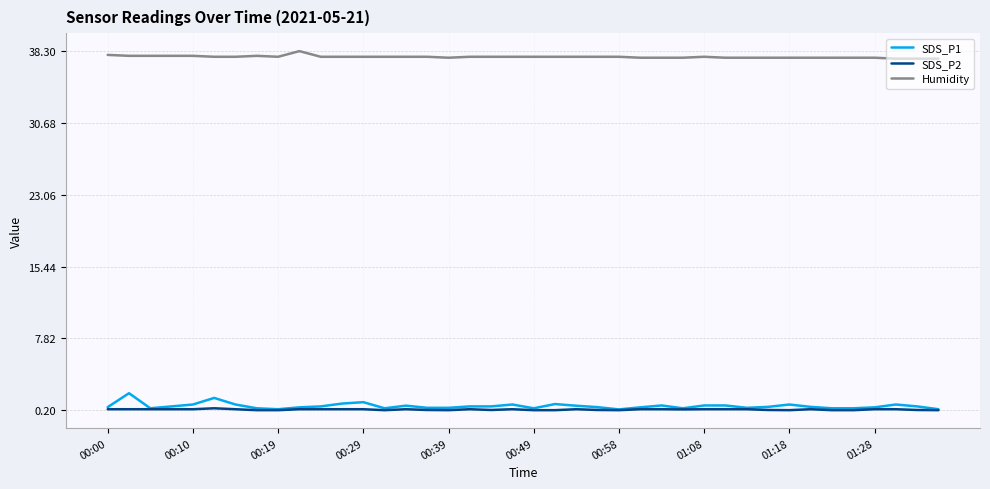

True or false: Humidity and SDS_P1 intersect in this chart.

False